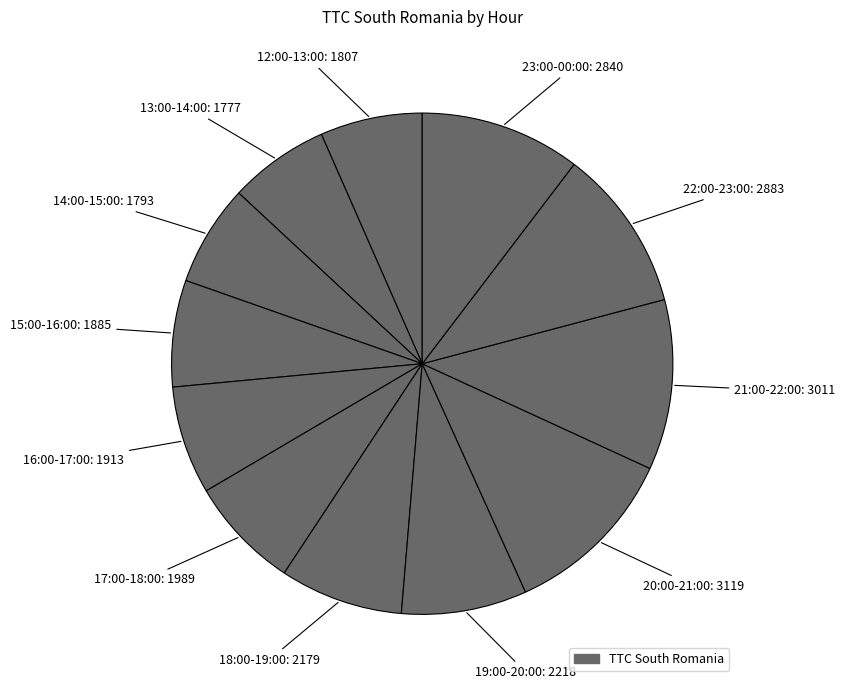

Rank the categories by value from lowest to highest.

13:00-14:00, 14:00-15:00, 12:00-13:00, 15:00-16:00, 16:00-17:00, 17:00-18:00, 18:00-19:00, 19:00-20:00, 23:00-00:00, 22:00-23:00, 21:00-22:00, 20:00-21:00